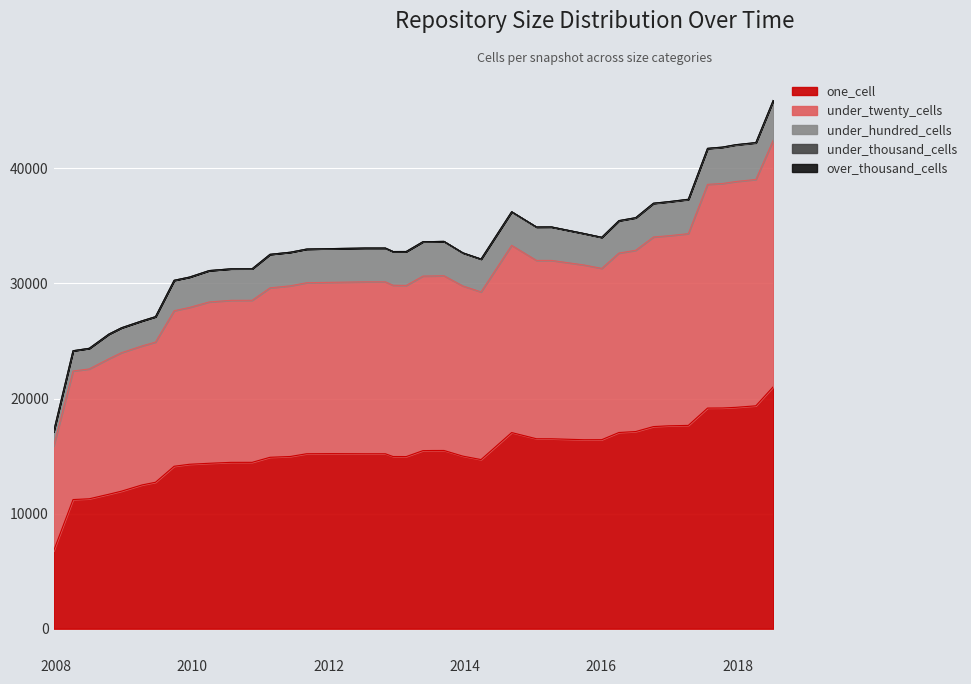

The one_cell series shows 20569 at 2011-02-21. True or false?

False